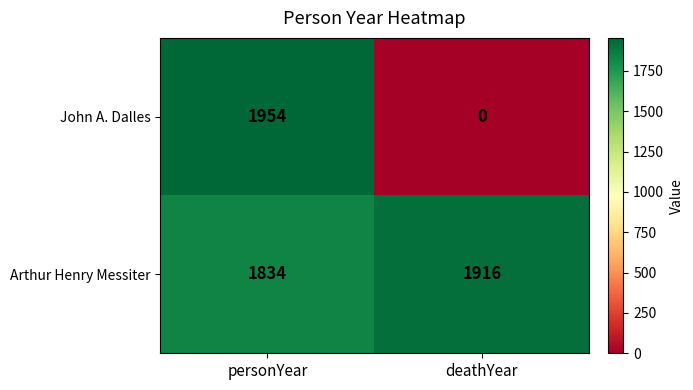

List the series in order of their overall mean, lowest first.

John A. Dalles, Arthur Henry Messiter